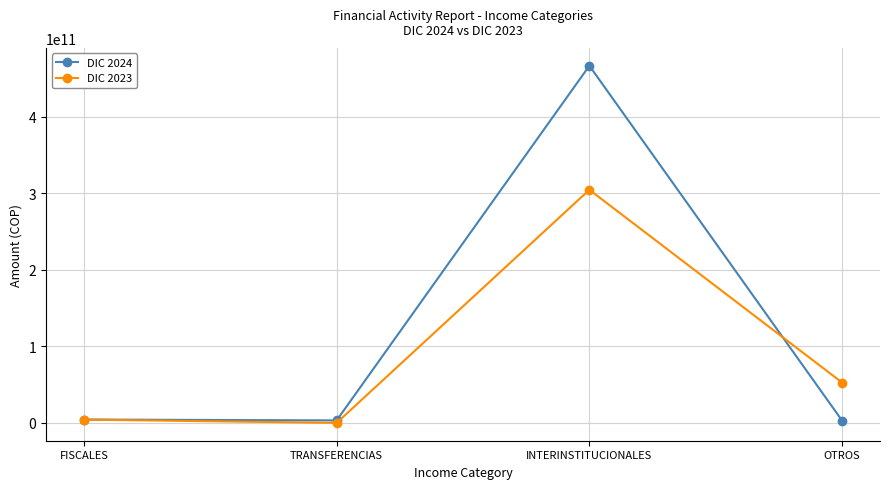

What is the label of the 4th point from the right?

FISCALES